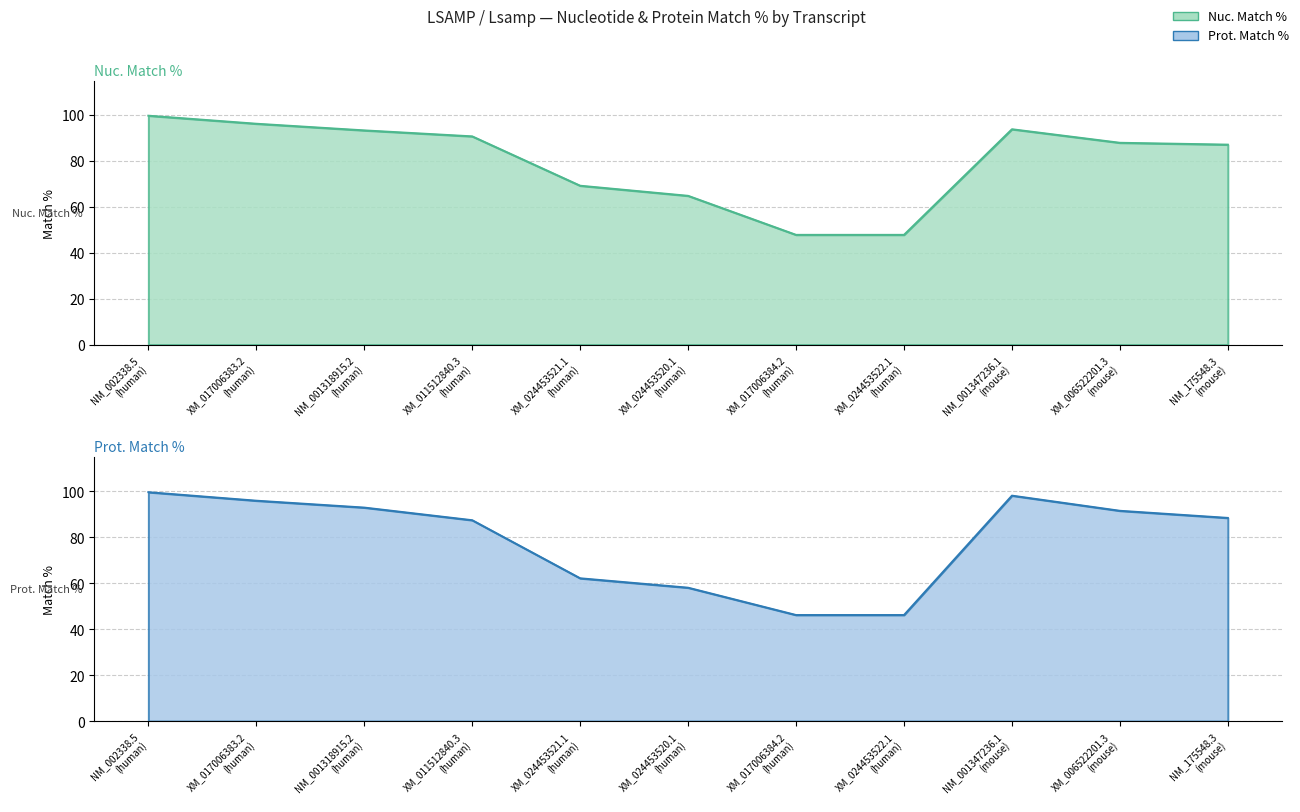

Which has a higher value, XM_024453522.1
(human) or NM_001318915.2
(human)?

NM_001318915.2
(human)